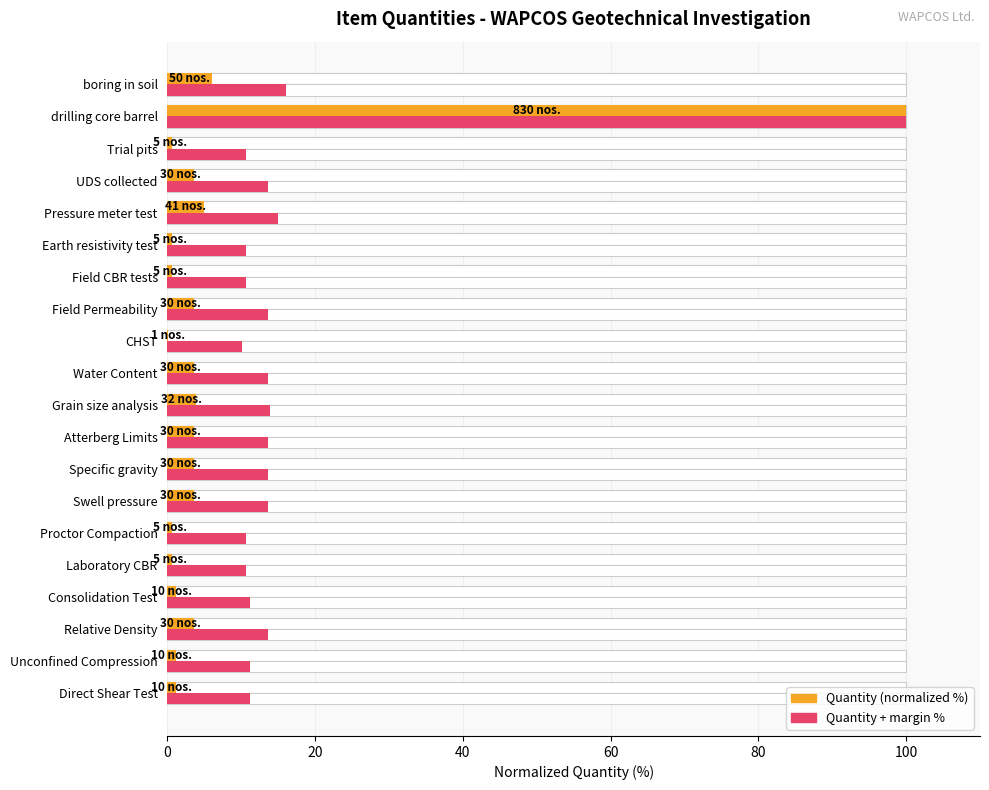

How many values in the Quantity (normalized %) series are below 3?

9